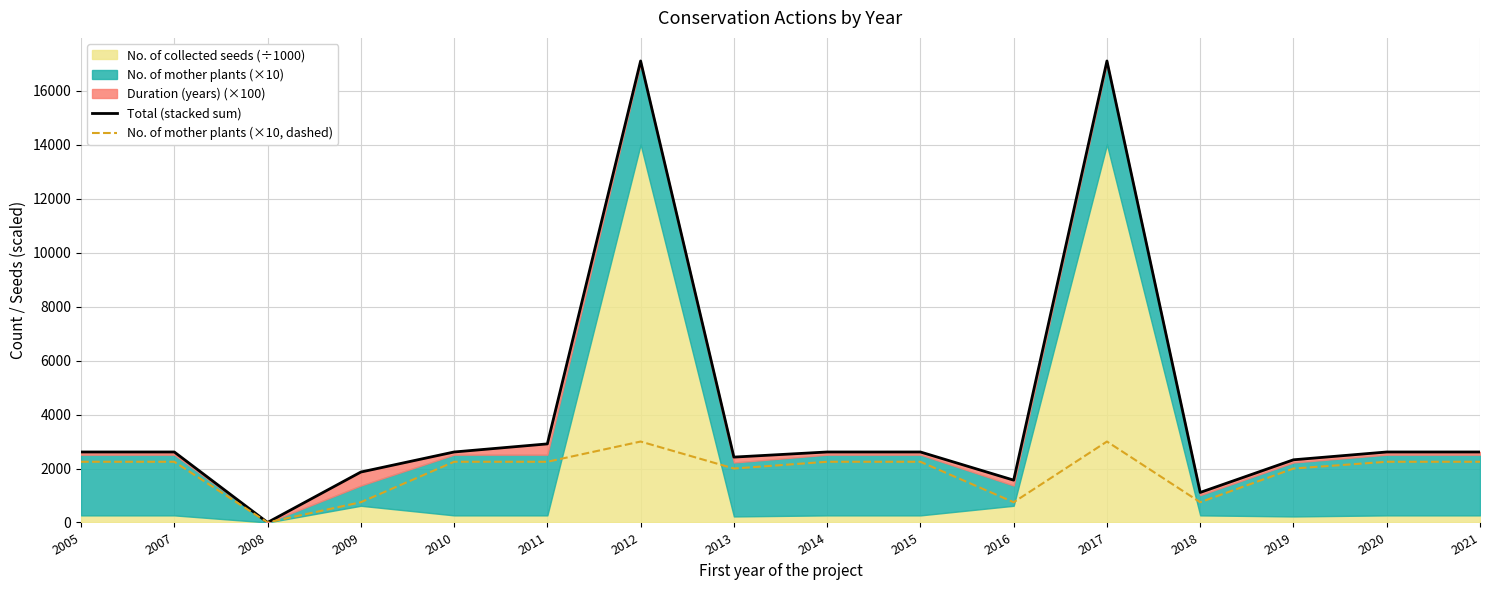

Reading left to right, what are all the values shown in this chart?

Total (stacked sum): 2612.8	2612.8	0.0	1868.9	2612.8	2912.8	17108.3	2423.3	2612.8	2612.8	1568.9	17108.3	1112.8	2323.3	2612.8	2612.8
No. of mother plants (×10, dashed): 2250.0	2250.0	0.0	750.0	2250.0	2250.0	3000.0	2000.0	2250.0	2250.0	750.0	3000.0	750.0	2000.0	2250.0	2250.0